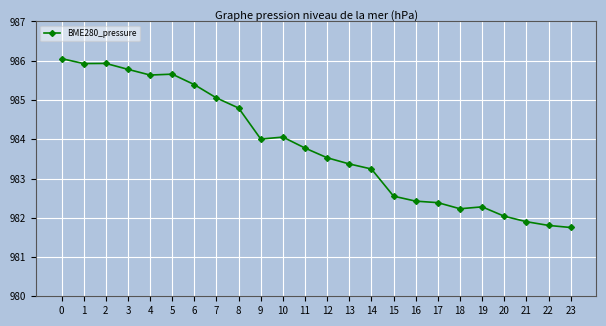

What is the sum of all values?

23611.6